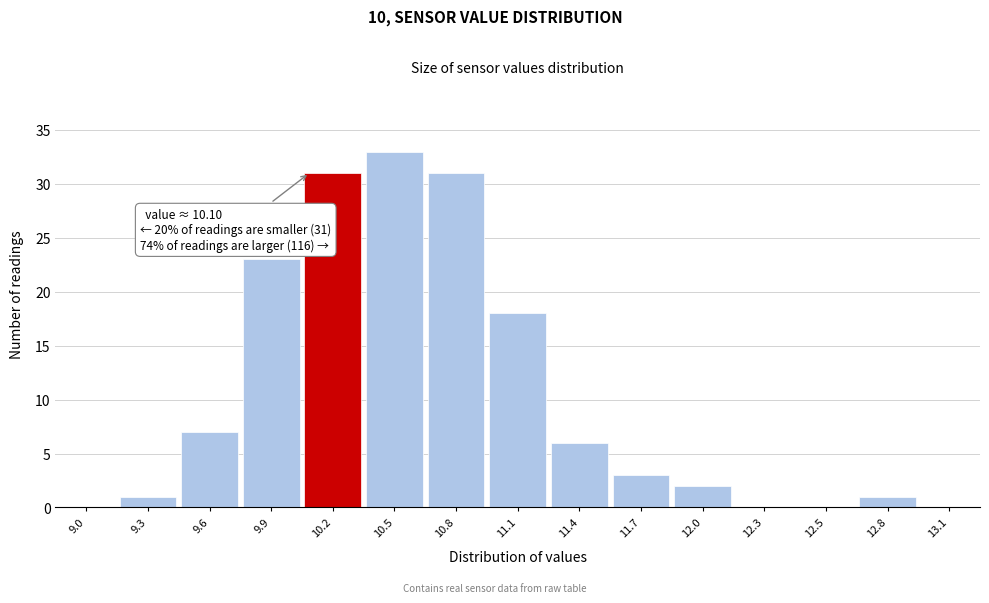

Reading left to right, list all the values displayed in this chart.

9.0=0	9.3=1	9.6=7	9.9=23	10.2=31	10.5=33	10.8=31	11.1=18	11.4=6	11.7=3	12.0=2	12.3=0	12.5=0	12.8=1	13.1=0